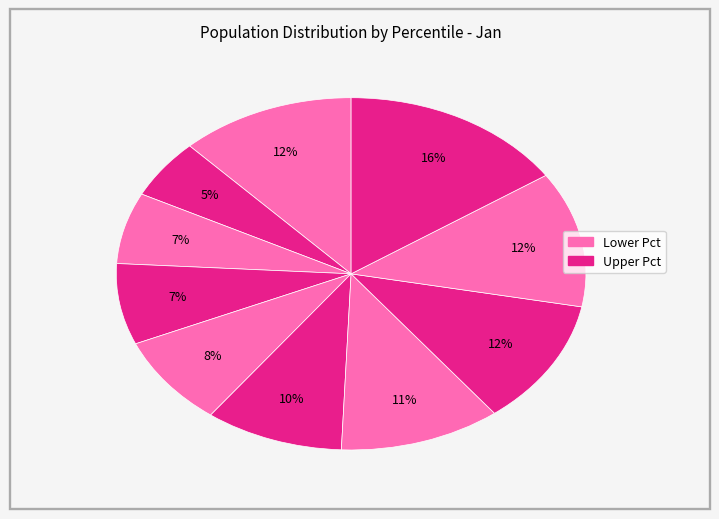

Count the number of slices in the pie.

10